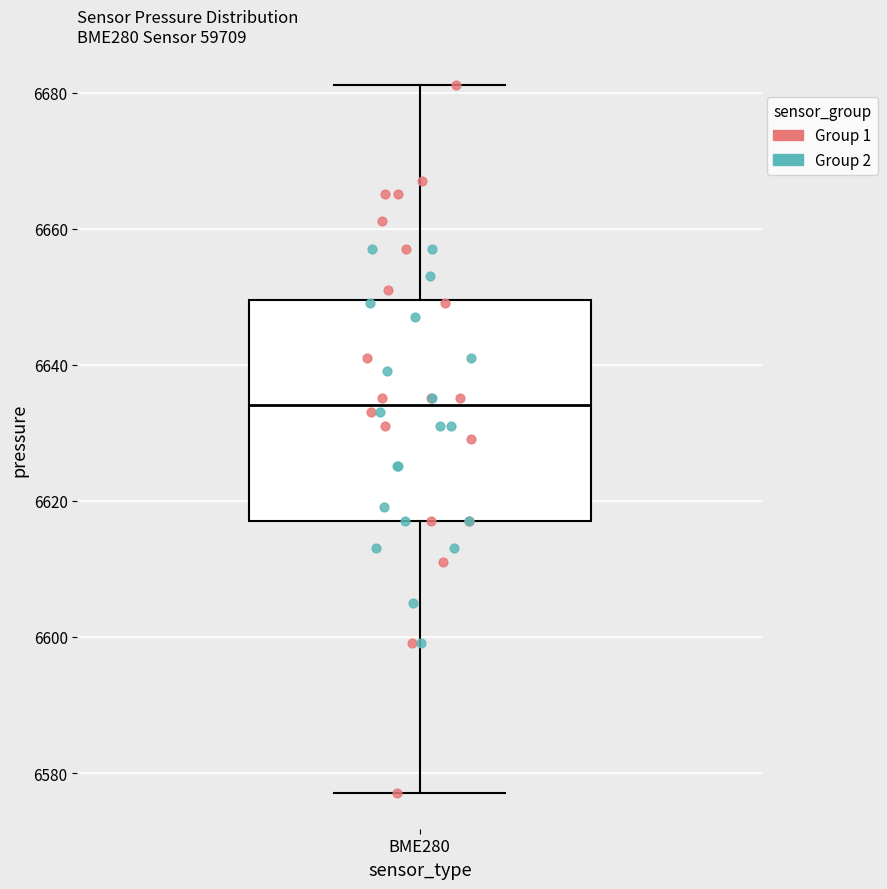

Where does the upper whisker of the box for BME280 end on the y-axis? The values are not printed on the chart, so give them approximately, as read against the axis.

6682